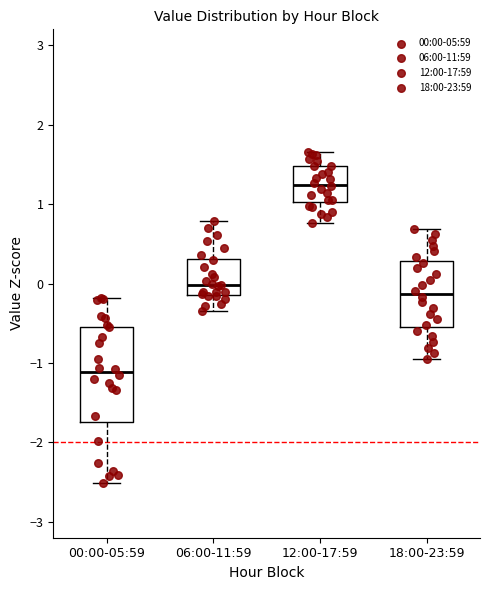

Which box's median line is the lowest?

00:00-05:59